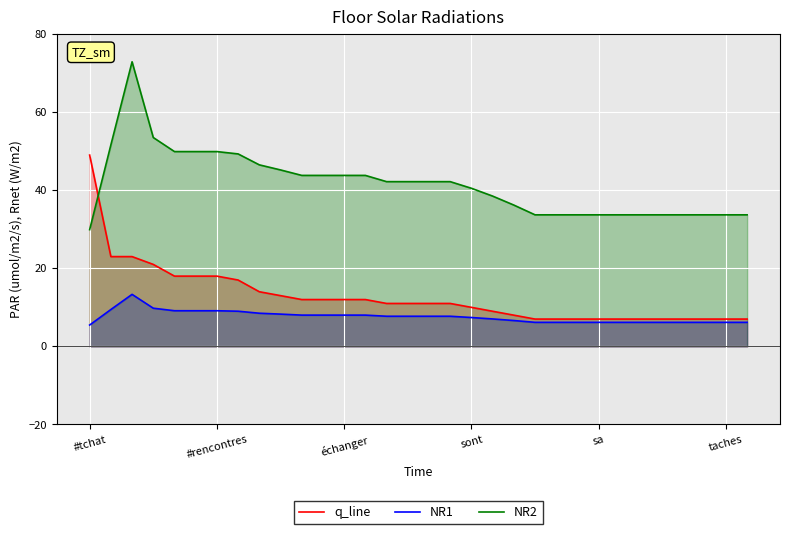

Rank the series by their maximum value, from highest to lowest.

NR2, q_line, NR1